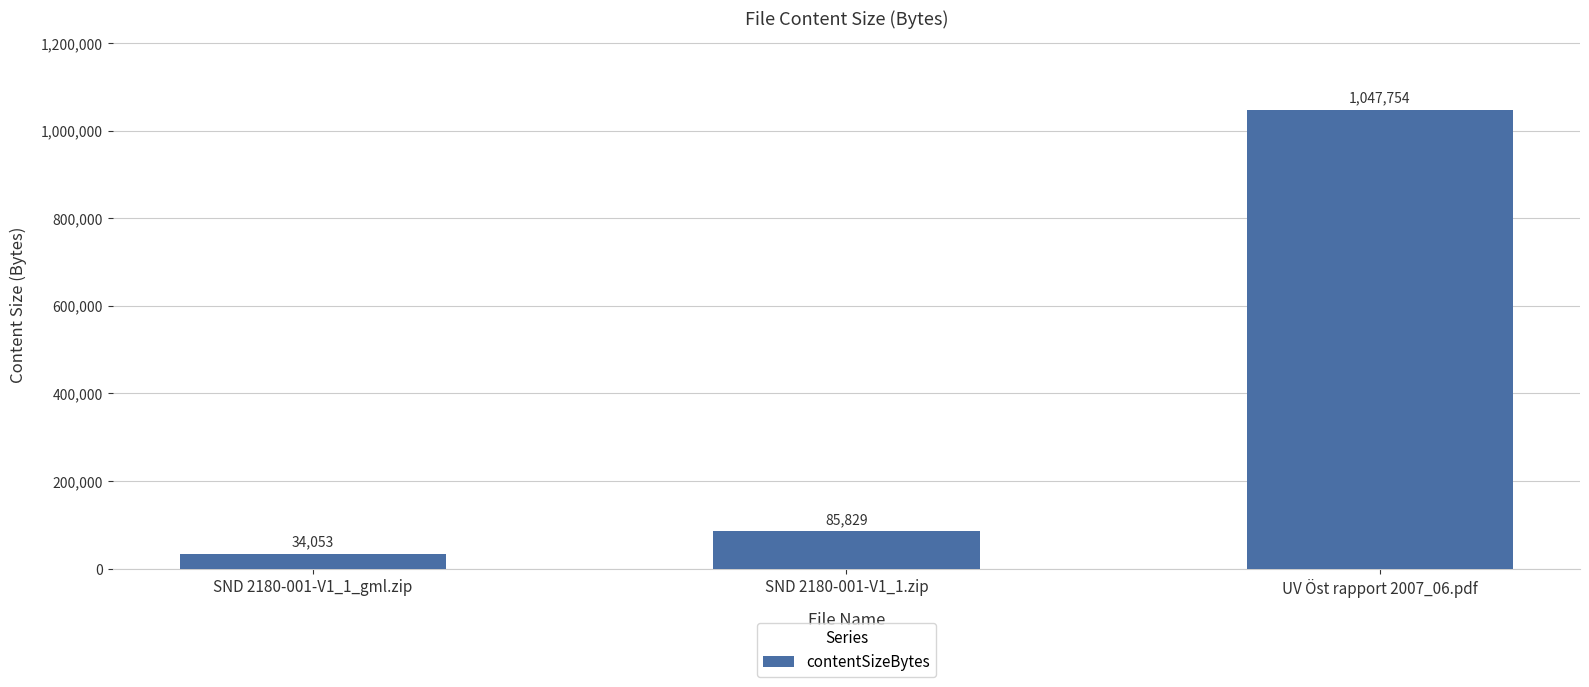

What is the difference between the values at UV Öst rapport 2007_06.pdf and SND 2180-001-V1_1_gml.zip?

1013701